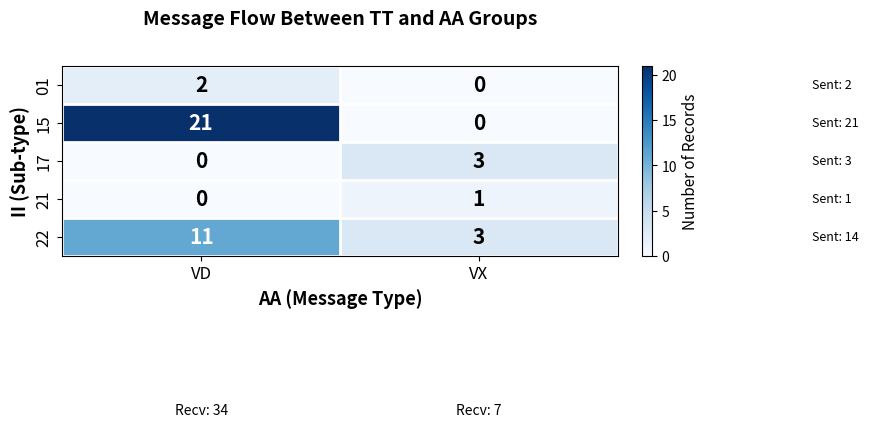

What is the total value across all series at VD?

34